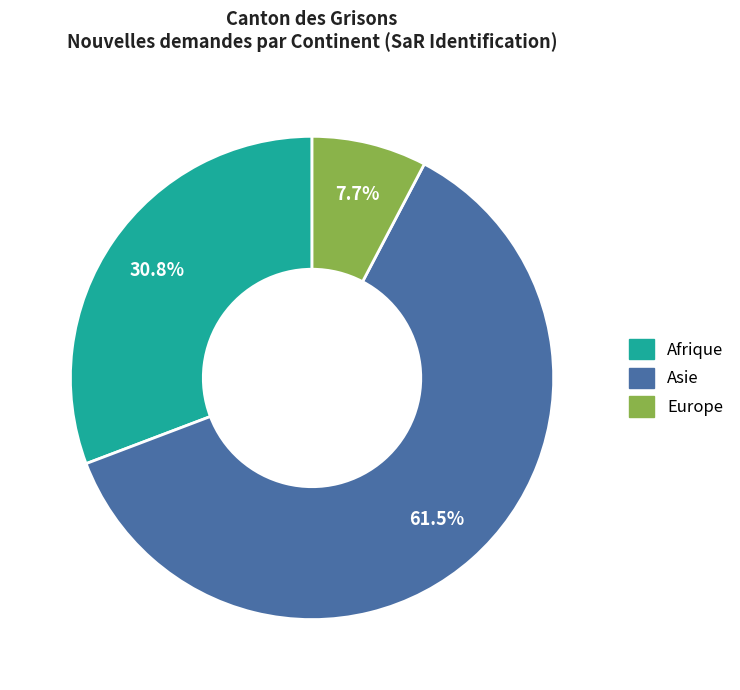

Does any single category account for the majority?

Yes